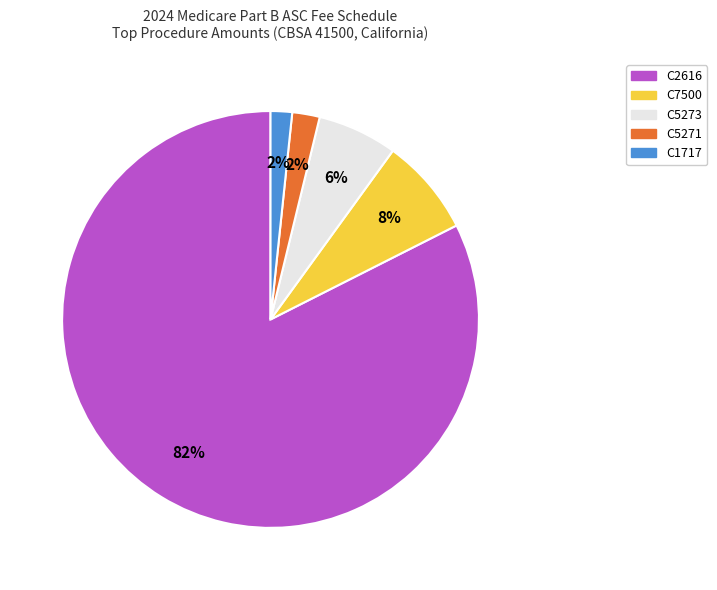

Which category accounts for the majority?

C2616